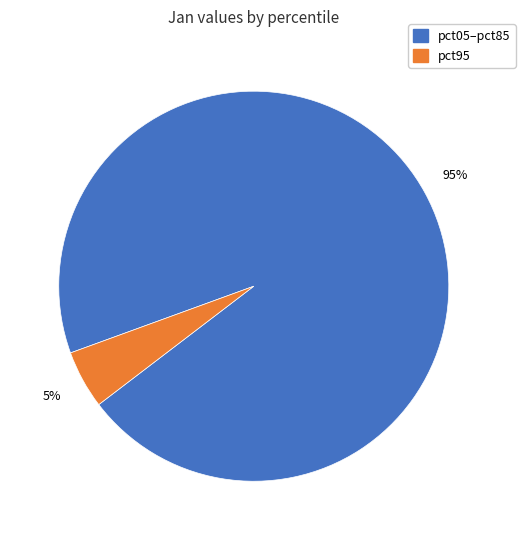

To the nearest percent, what is the average slice percentage?

50%